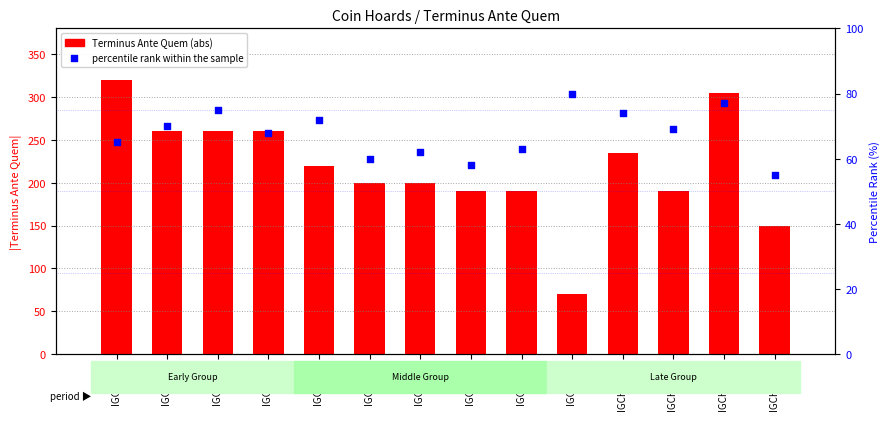

What are all the series names shown in the legend?

Terminus Ante Quem (abs), percentile rank within the sample